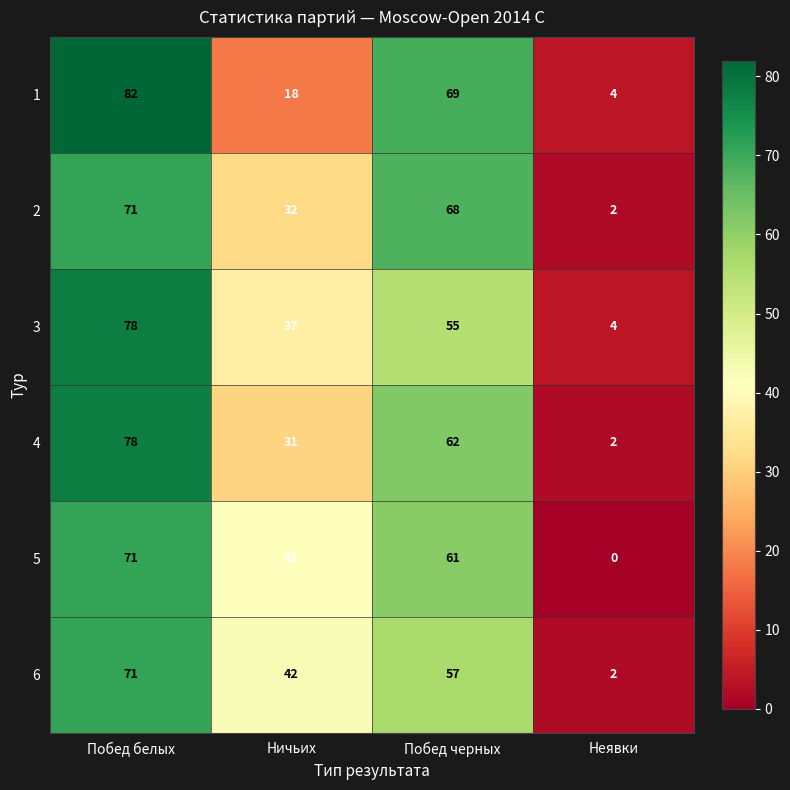

The value of 1 at Неявки is 5. True or false?

False